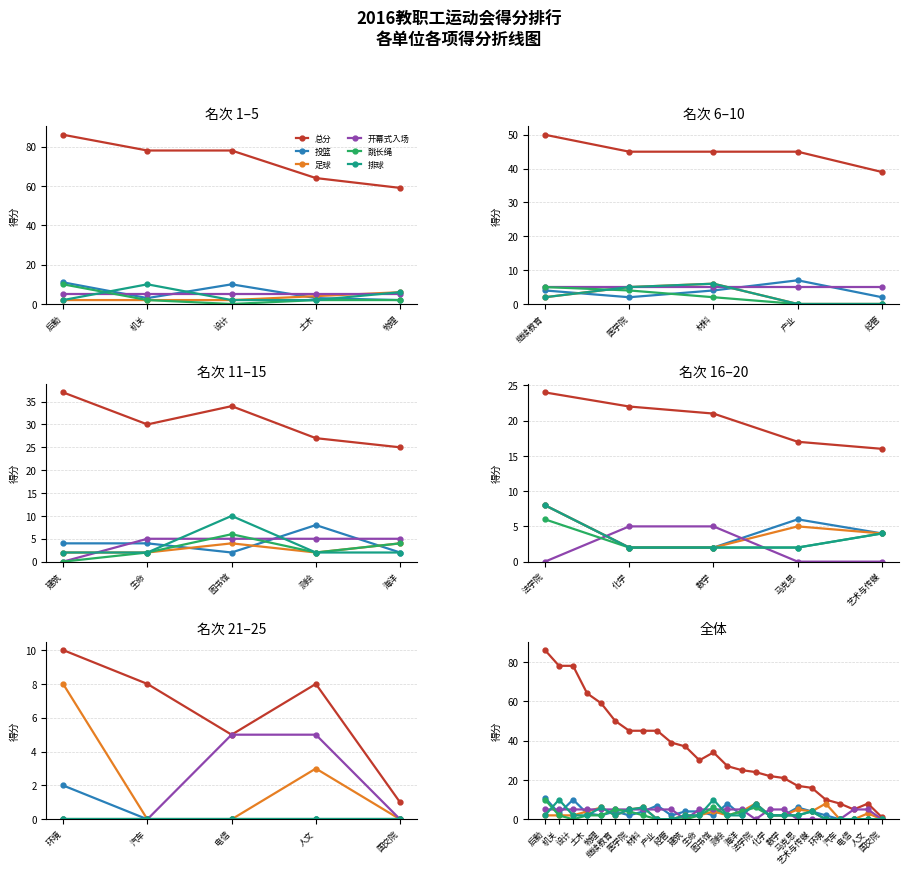

What is the difference between the second highest and minimum values in the 开幕式入场 series?

5